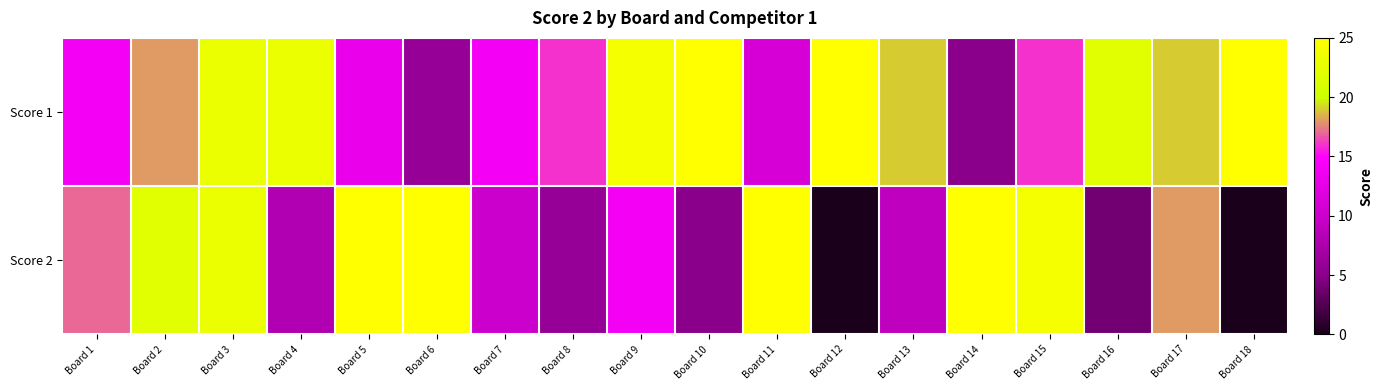

Which series has the largest range (max minus min)?

Score 2